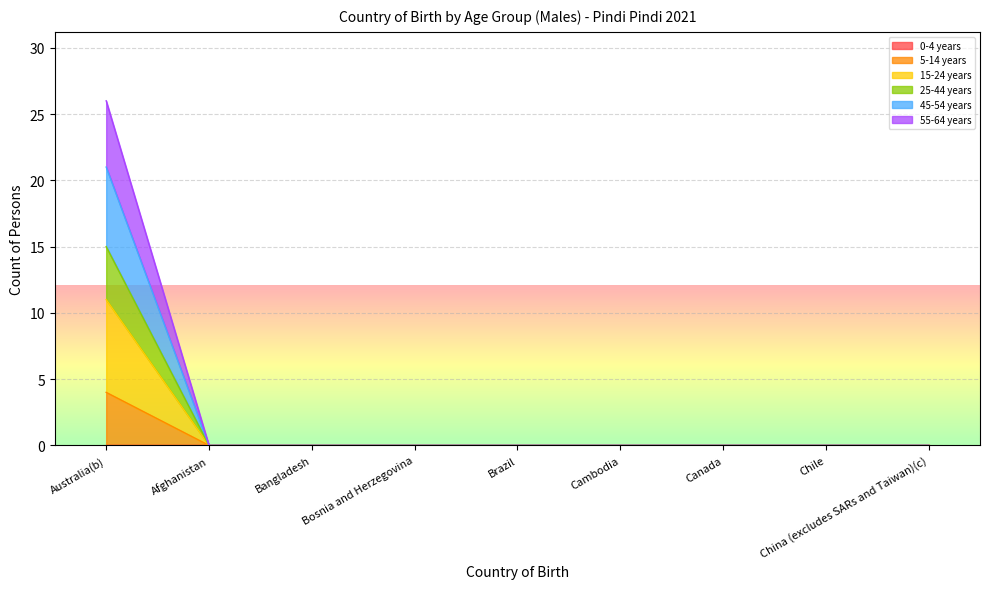

Where is 15-24 years nearest to the value 13?

Australia(b)